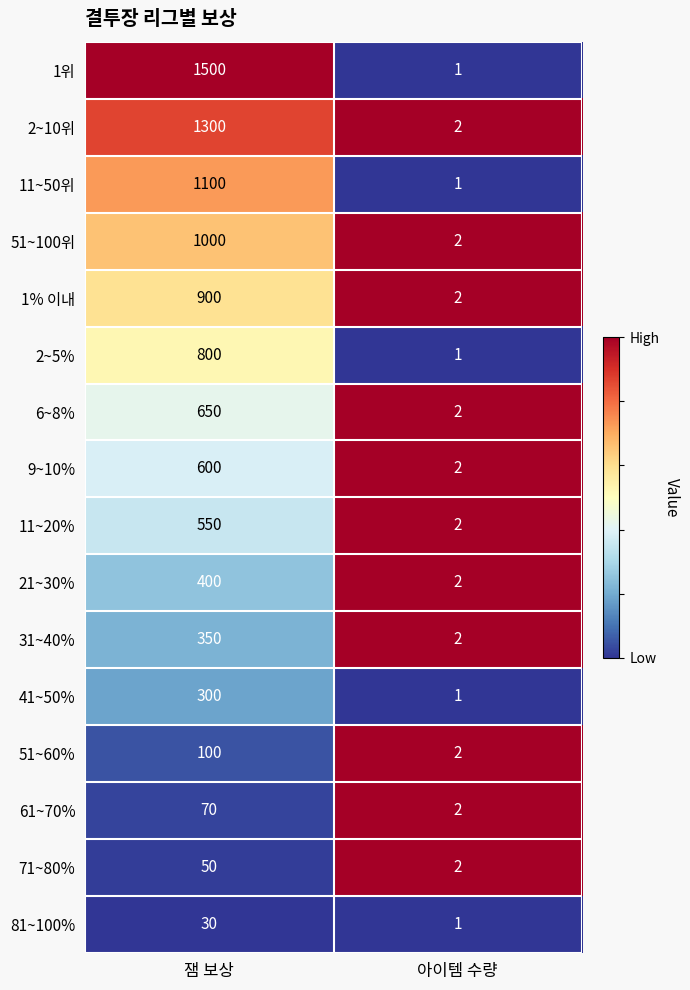

What is the difference between the highest and lowest values at 잼 보상?

1470